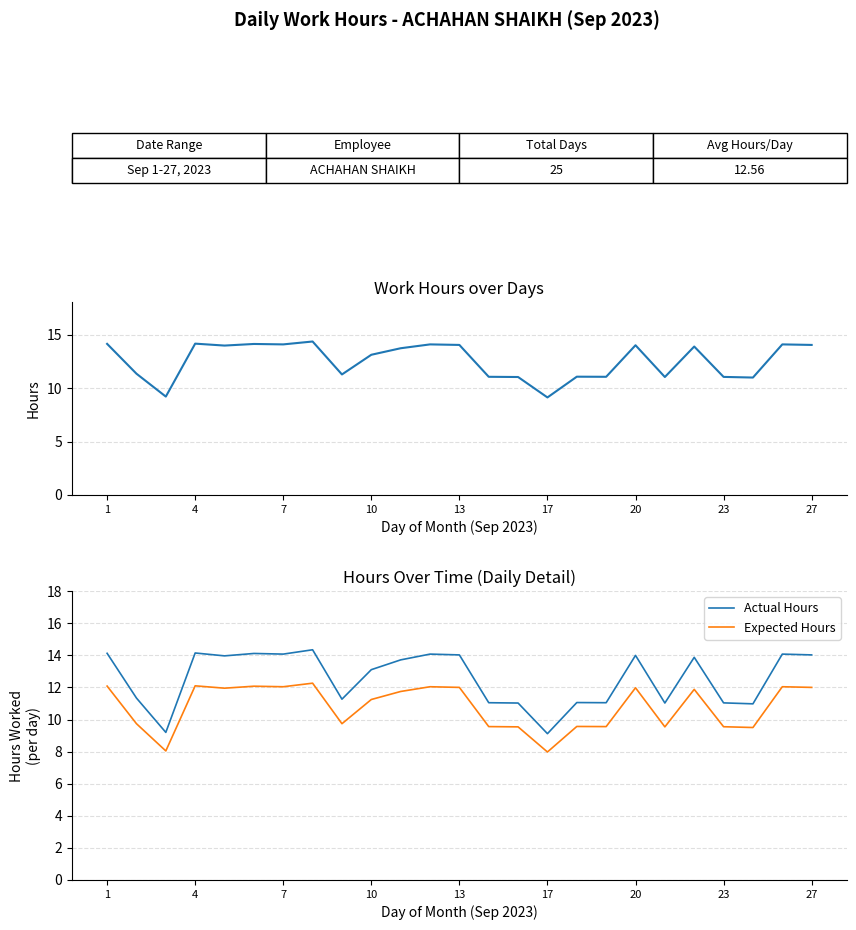

How many data points in Actual Hours are above 13?

14